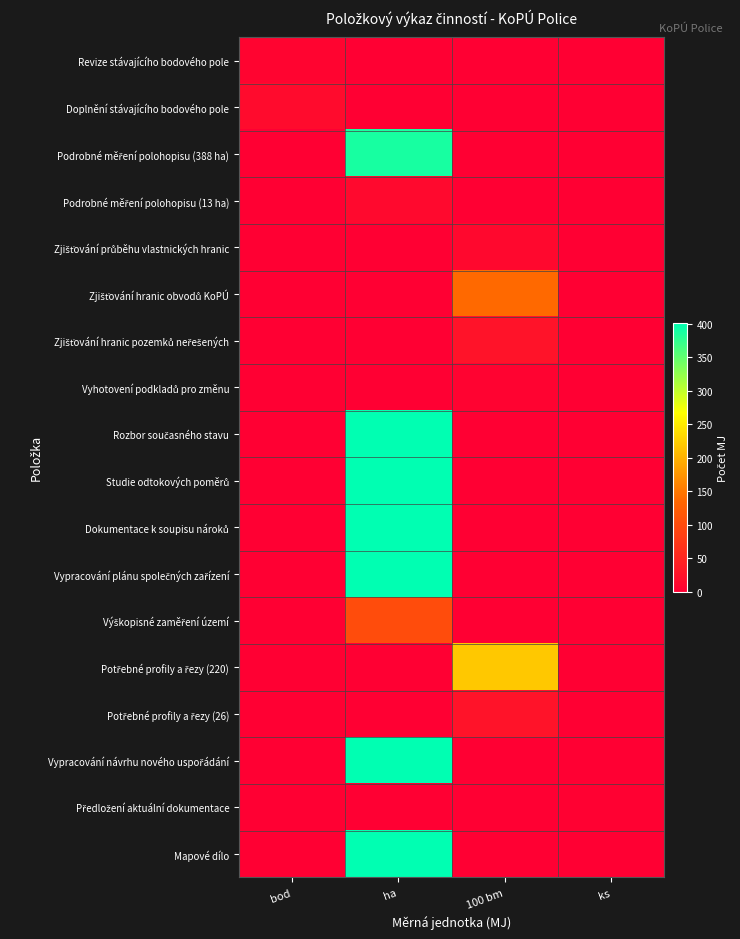

What is the spread (max minus min) of values at 100 bm?

220